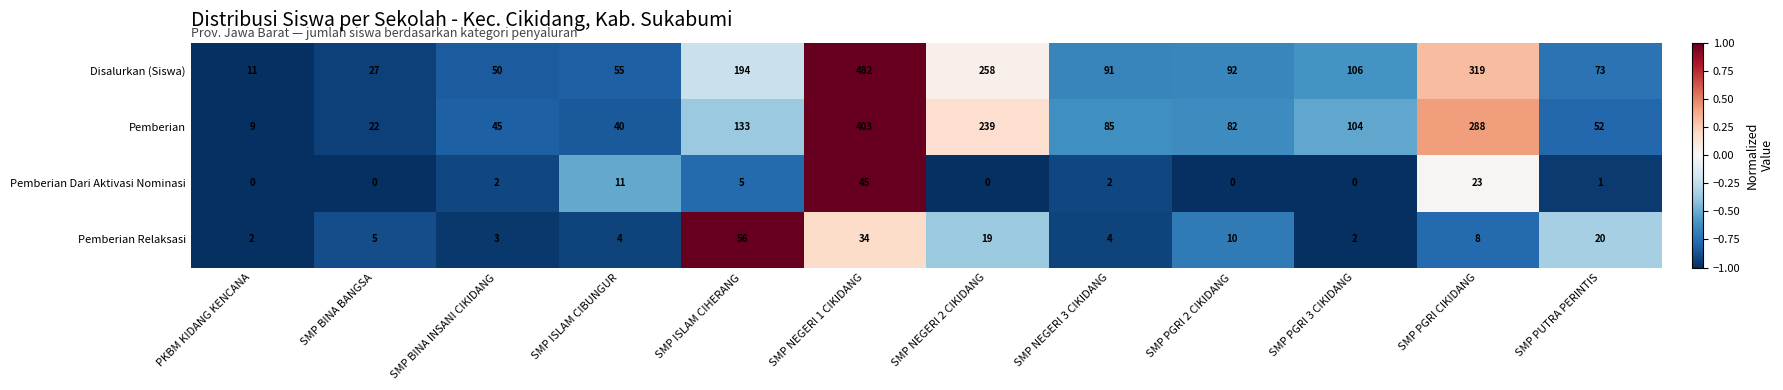

Where is Disalurkan (Siswa) nearest to the value 246?

SMP NEGERI 2 CIKIDANG